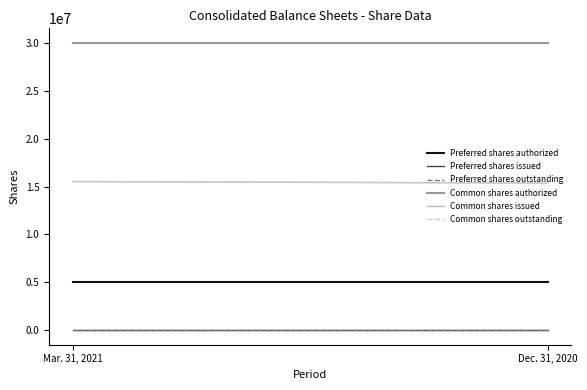

What is the value of the Common shares outstanding point at the 1st from the left?

15517000